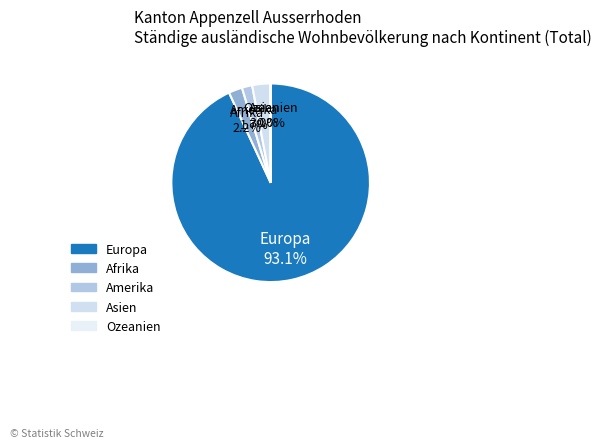

Which slice is the largest?

Europa